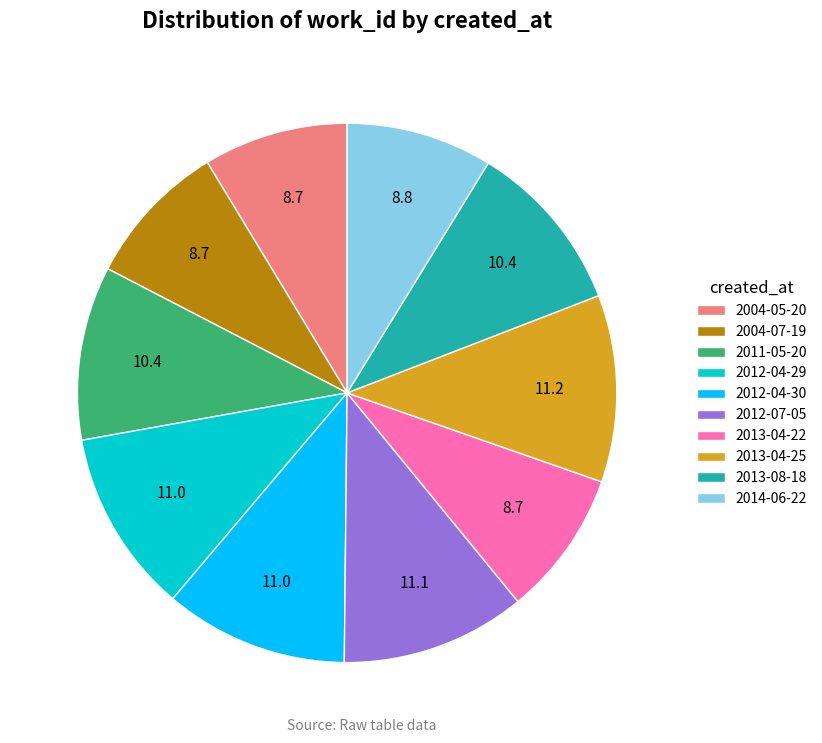

Is there any slice that represents more than half of the pie?

No